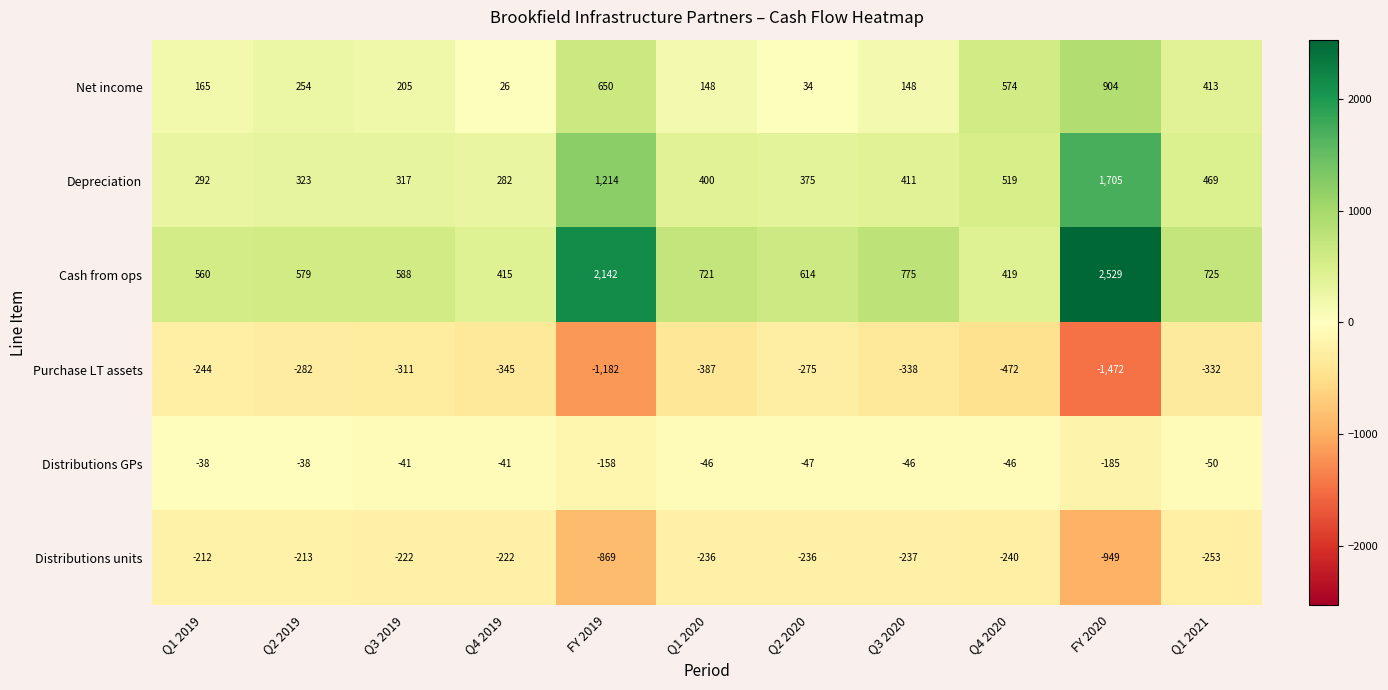

What is the difference between the maximum and minimum values in the Distributions units series?

737